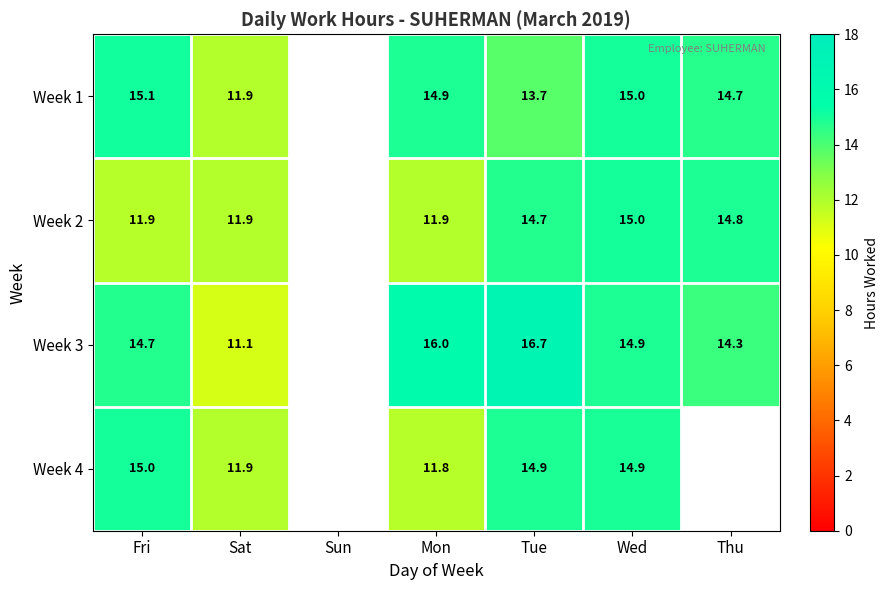

What is the sum of the Week 3 values at Thu and Fri?

29.0